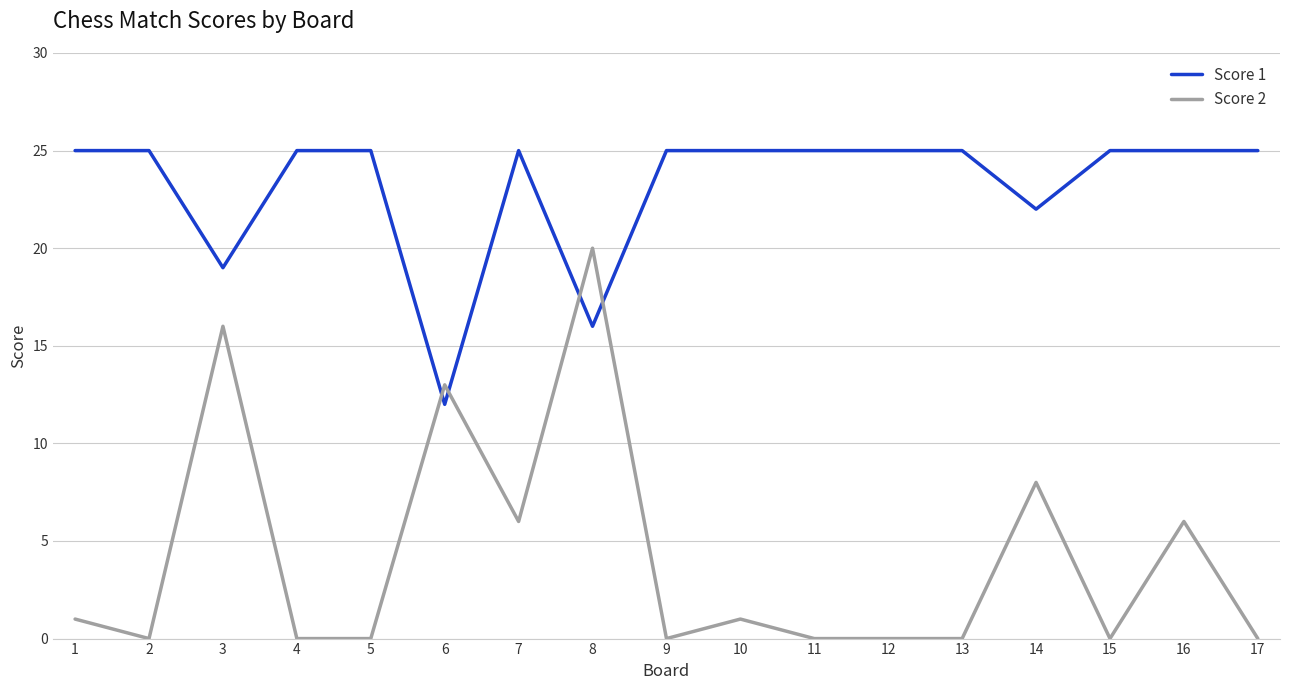

Which series has the largest range (max minus min)?

Score 2